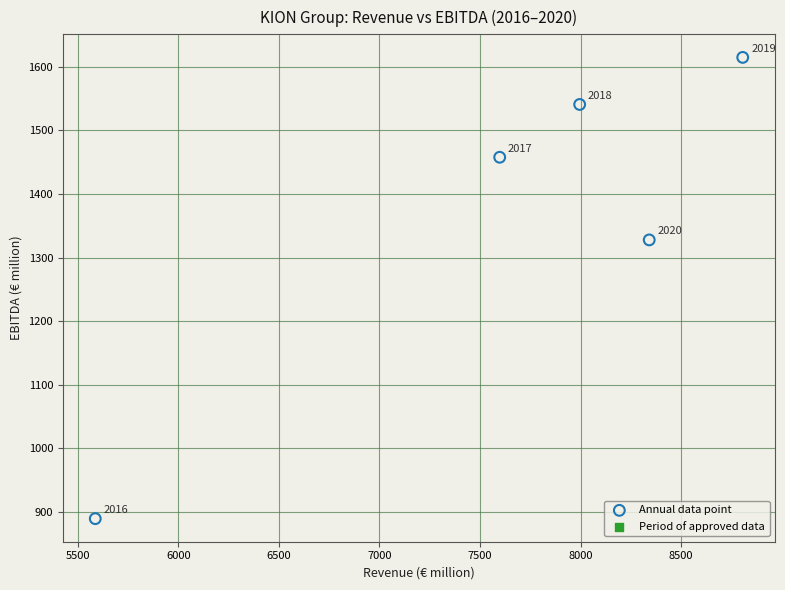

What Y value in the scatter plot is closest to 1252?

1327.7